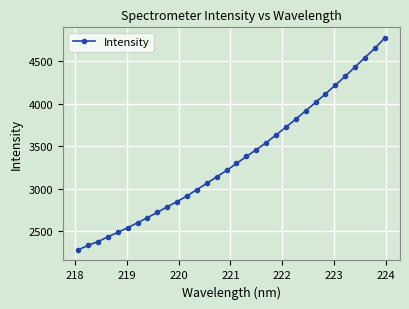

What is the greatest value displayed?

4770.9